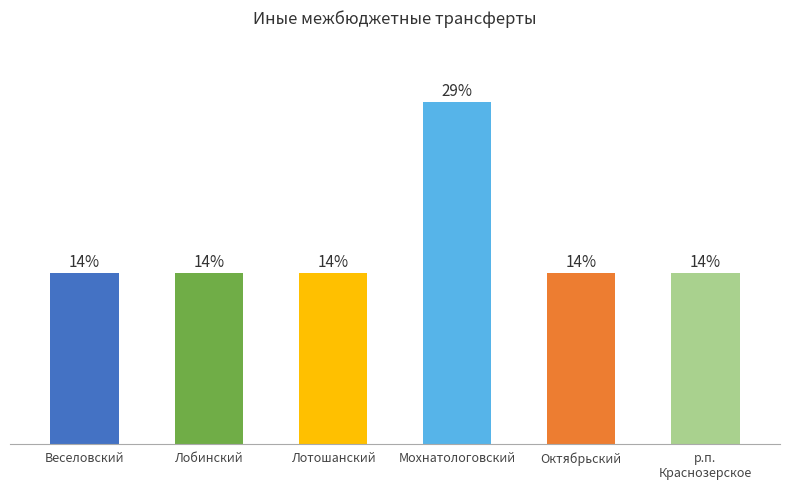

Does the chart contain any negative values?

No